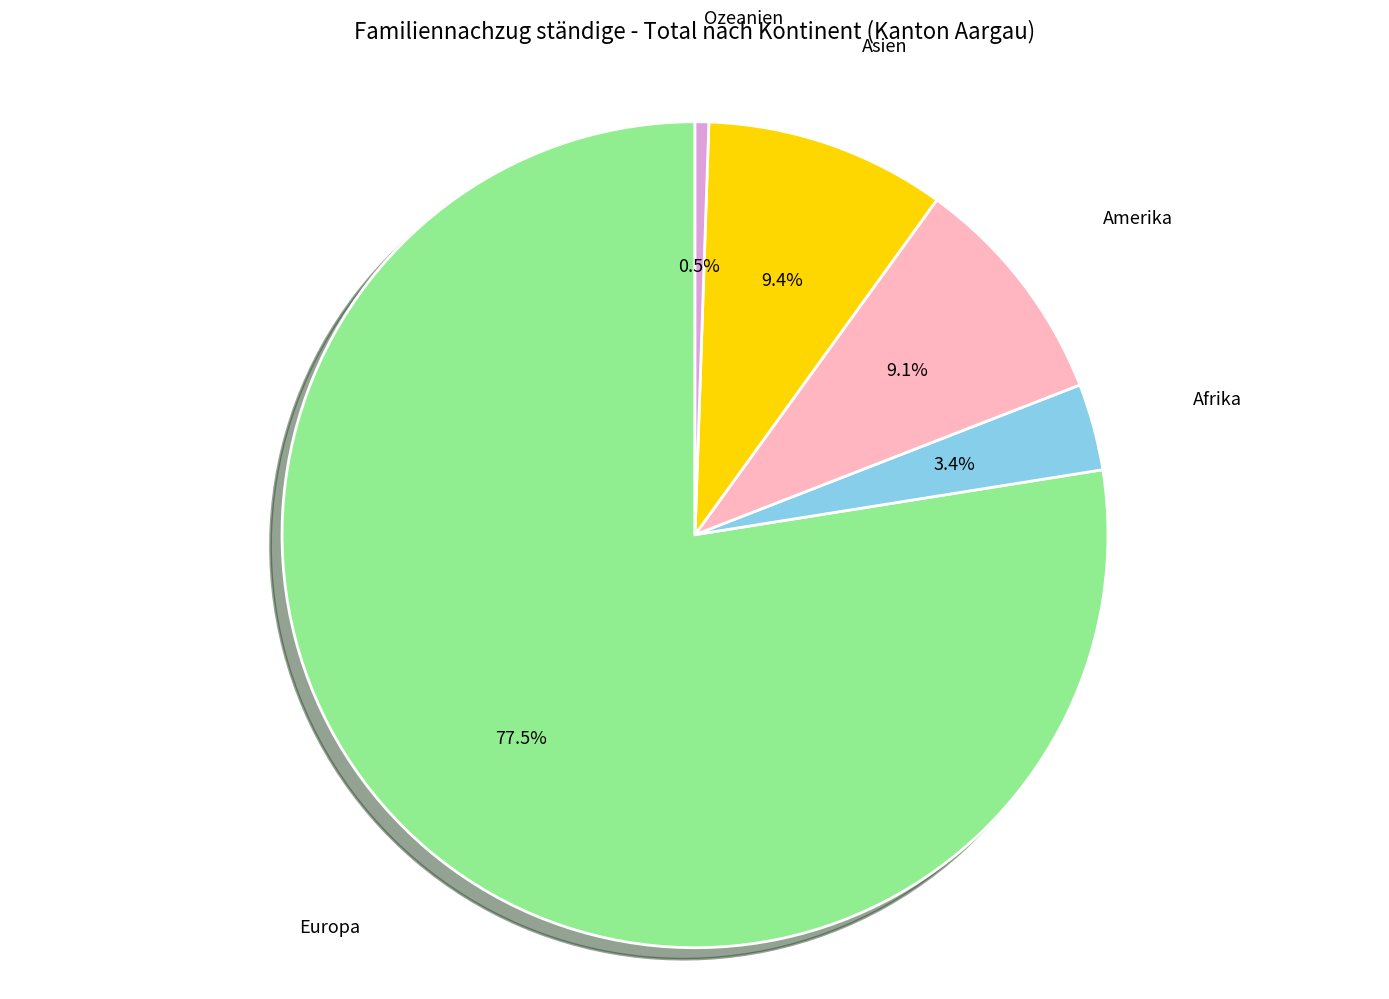

Is there any slice that represents more than half of the pie?

Yes